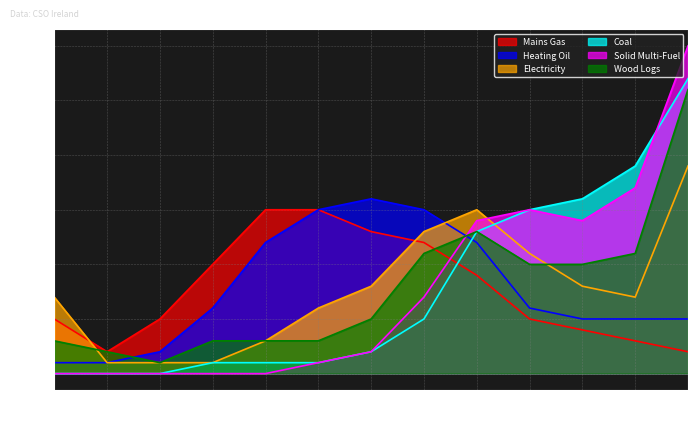

True or false: Solid Multi-Fuel and Mains Gas cross at least once.

True